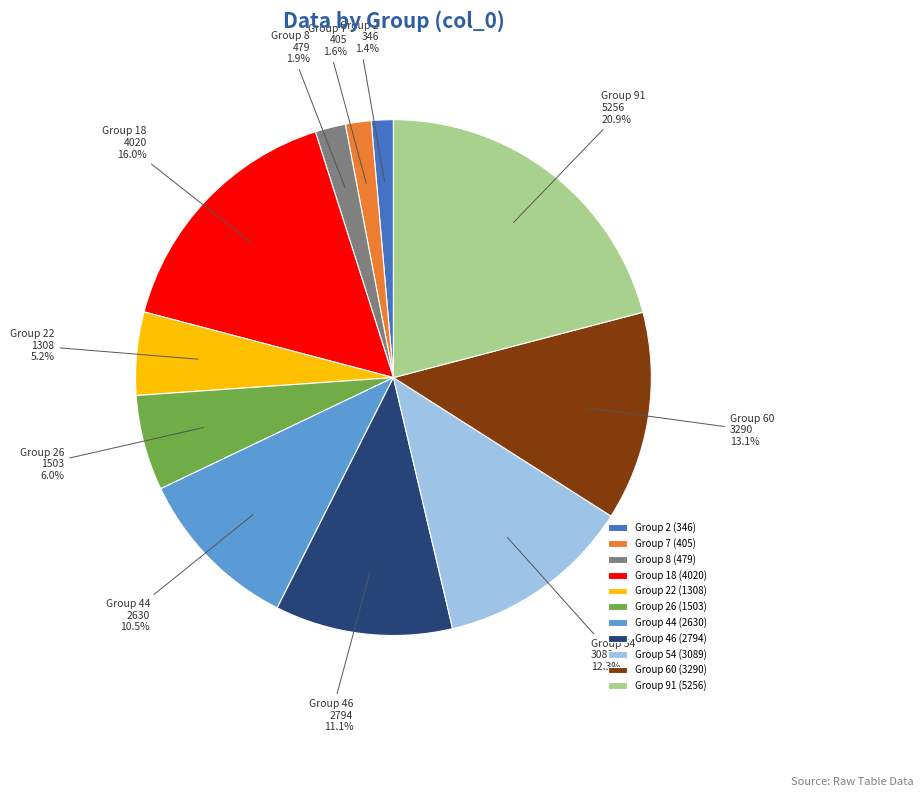

Is there a majority slice in this chart?

No